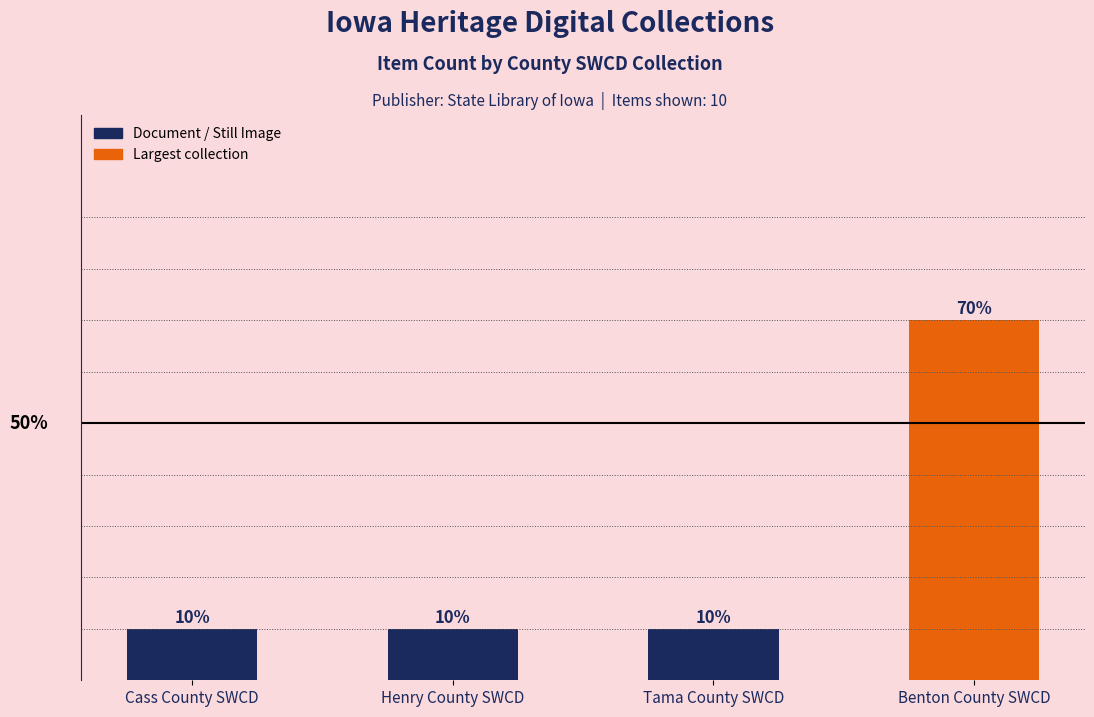

Are the bars horizontal?

No